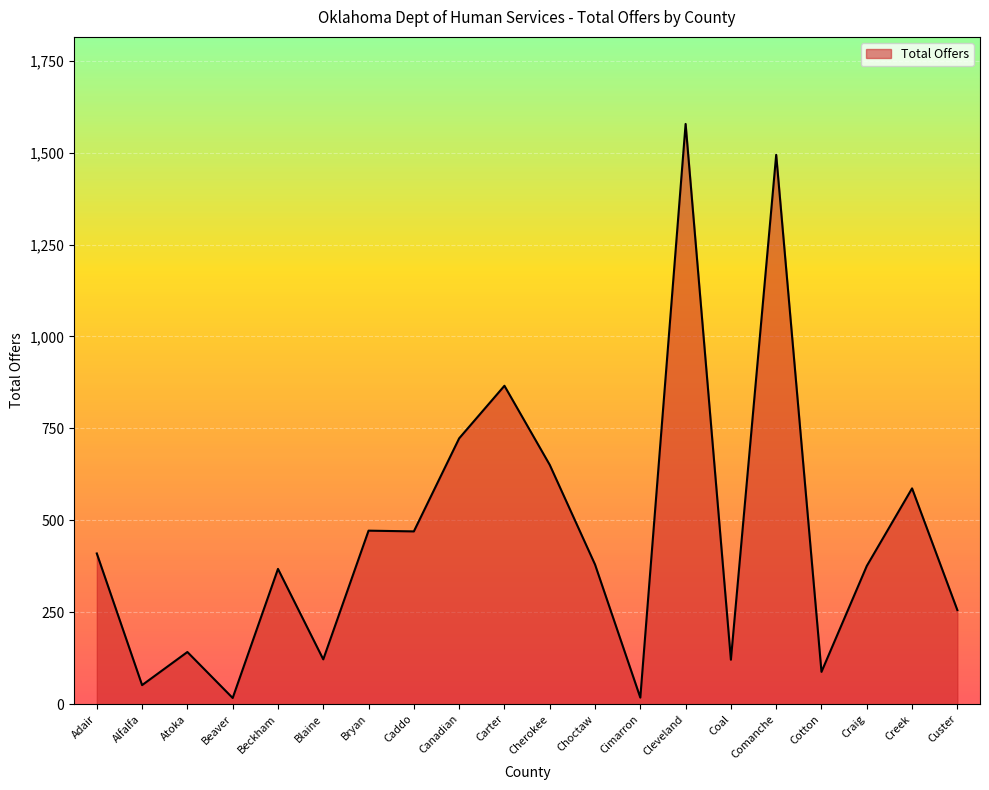

What is the ratio of the value at Caddo to the value at Comanche?

0.3